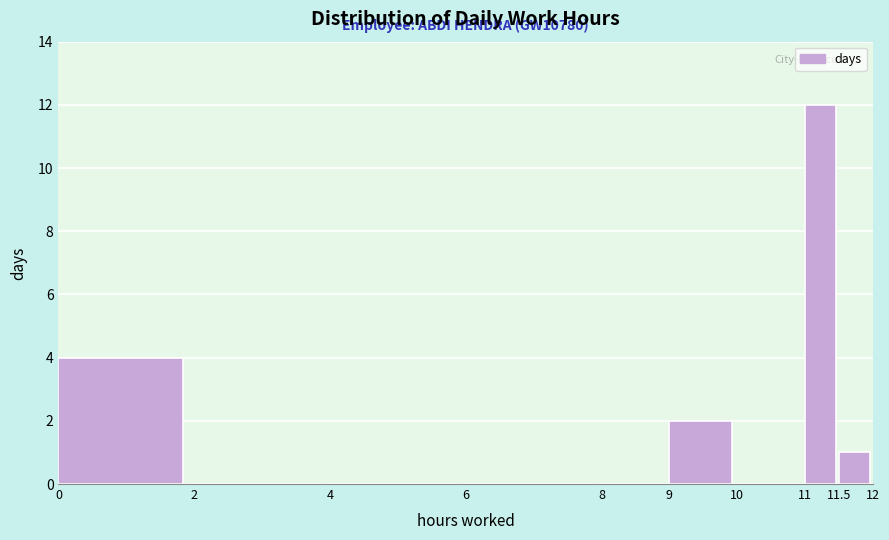

Over which range of the x-axis is the bar tallest?

11 to 11.5